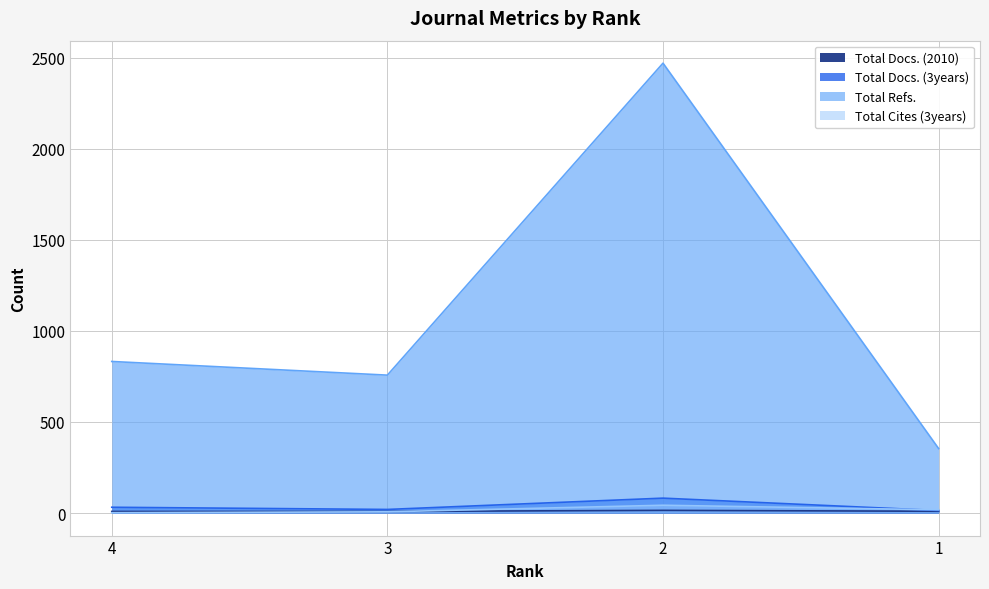

Where is the first local maximum for Total Docs. (3years)?

2